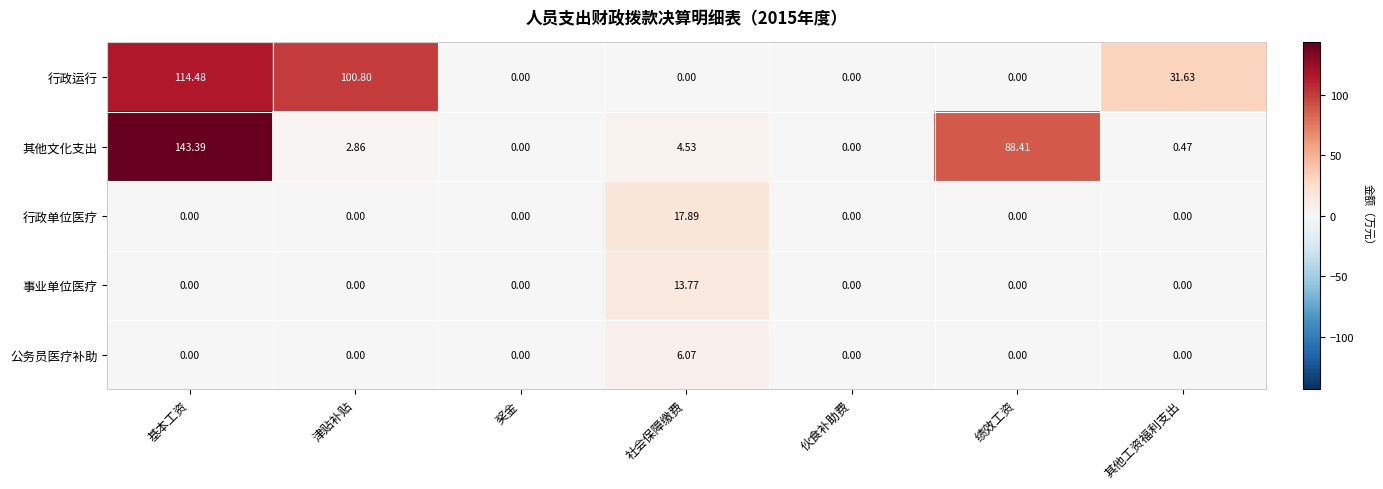

At which label is 行政运行 closest to 57?

其他工资福利支出